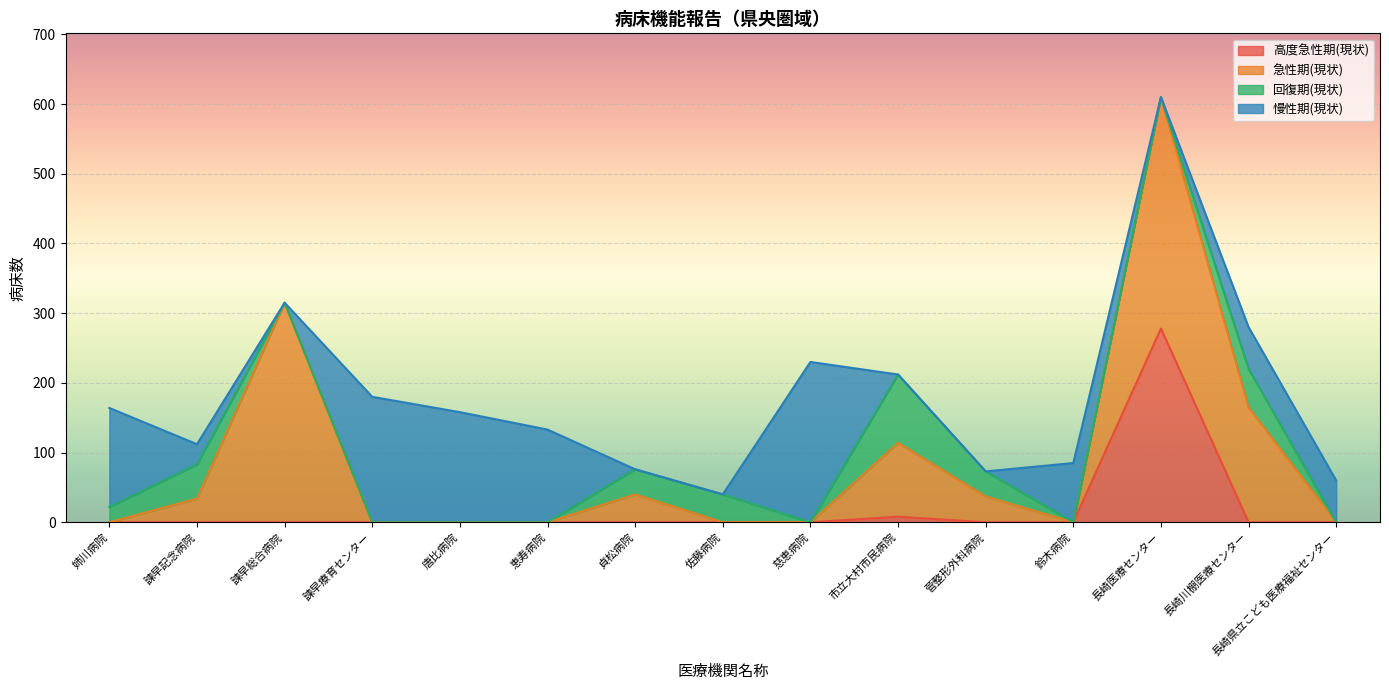

At how many categories does at least one series exceed 212?

3